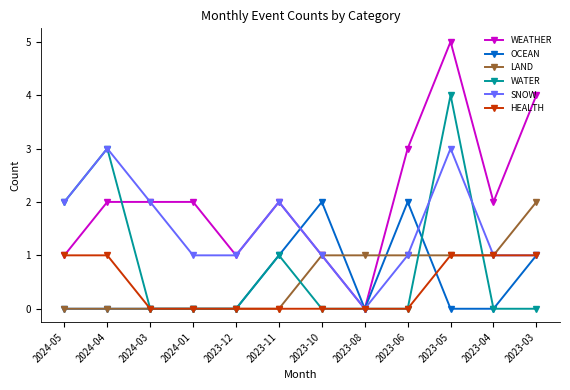

Between which two adjacent categories do WATER and WEATHER first intersect?

2024-04 and 2024-03